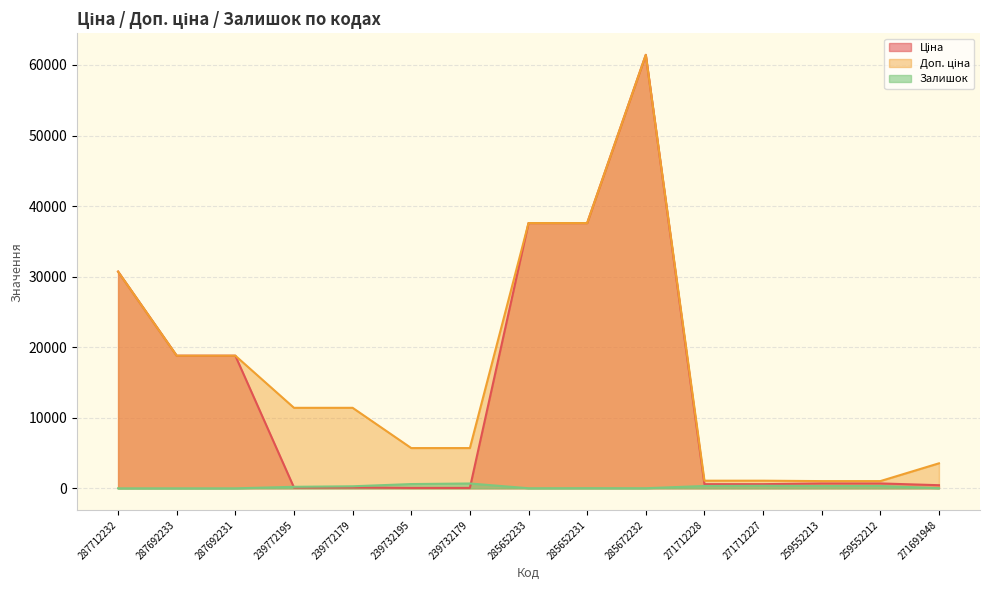

How many lines are shown in the chart?

3